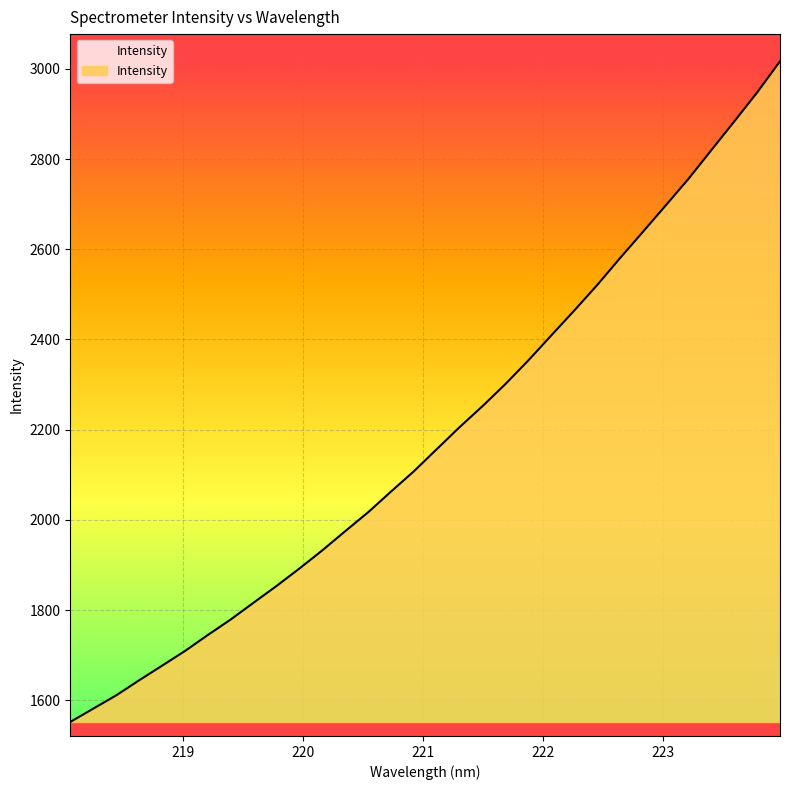

What is the maximum value shown in the chart?

3016.5